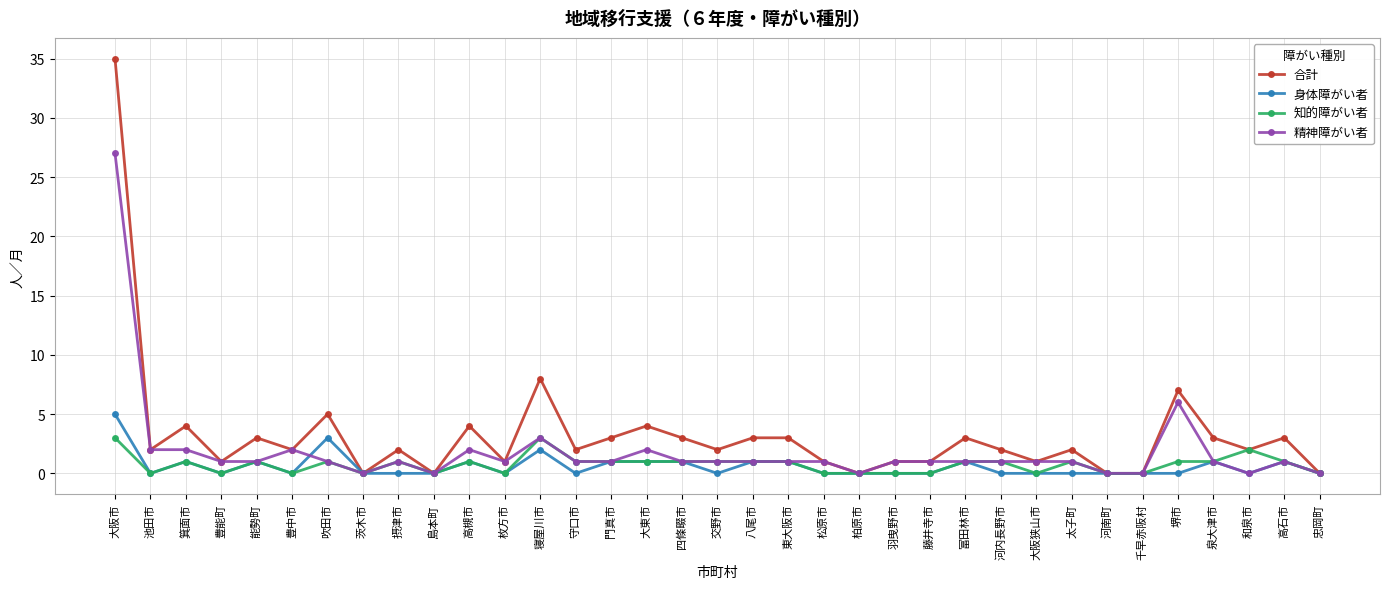

True or false: 身体障がい者 has a value of 0 at 忠岡町.

True